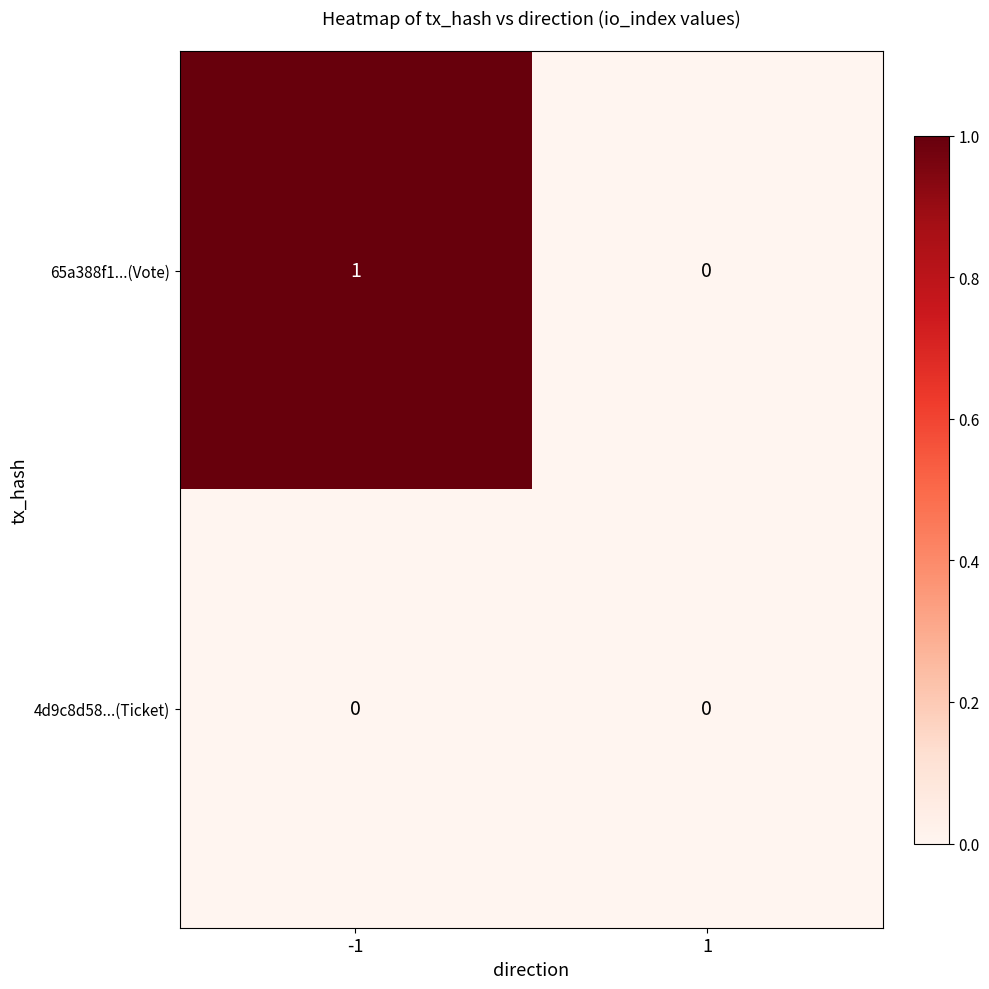

True or false: 65a388f1...(Vote) has a value of 0 at 1.

True